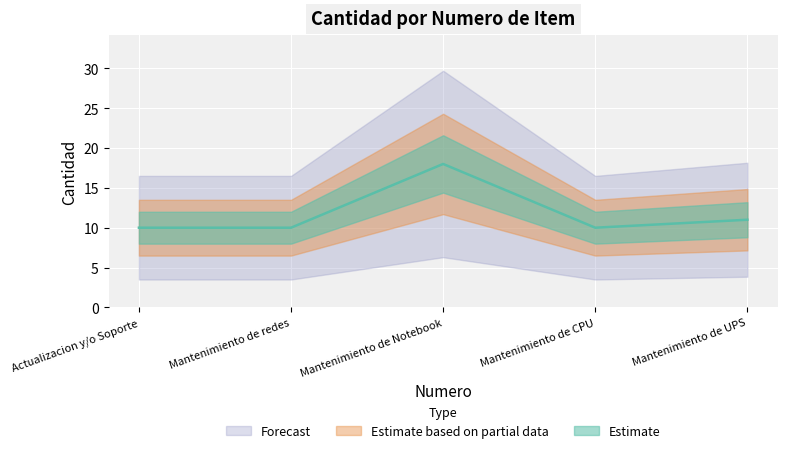

Which has a higher value, Mantenimiento de CPU or Actualizacion y/o Soporte?

Mantenimiento de CPU